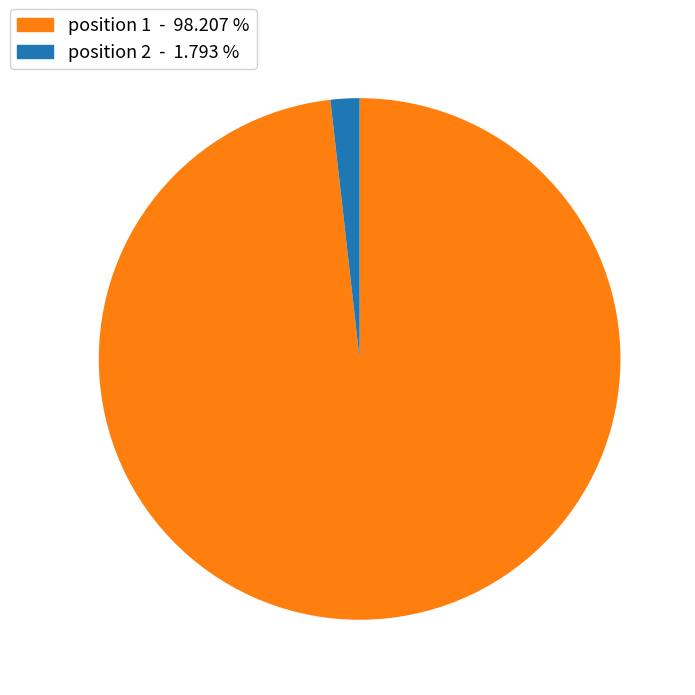

How many segments does this pie chart have?

2